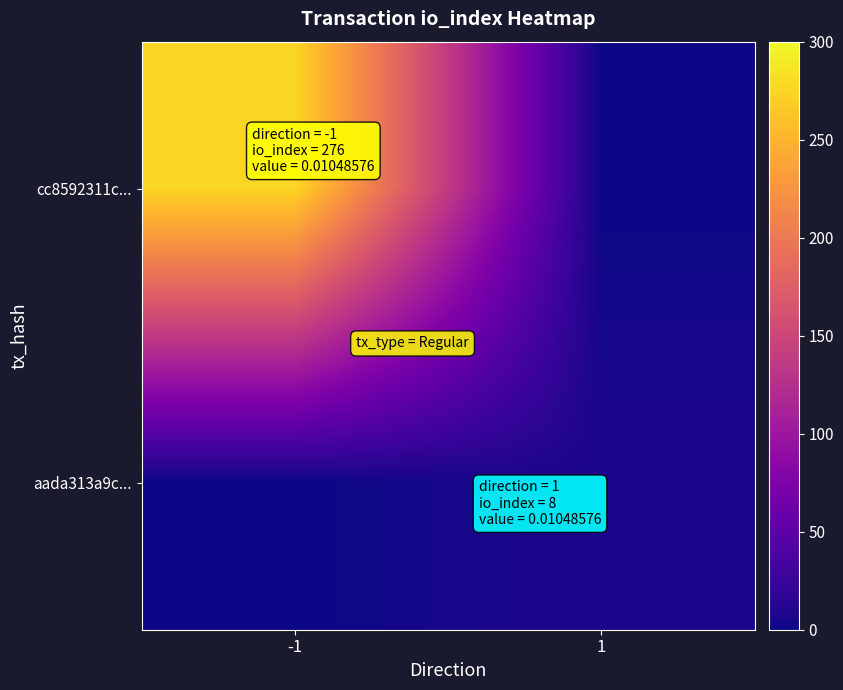

Between 1 and -1, which is larger?

-1